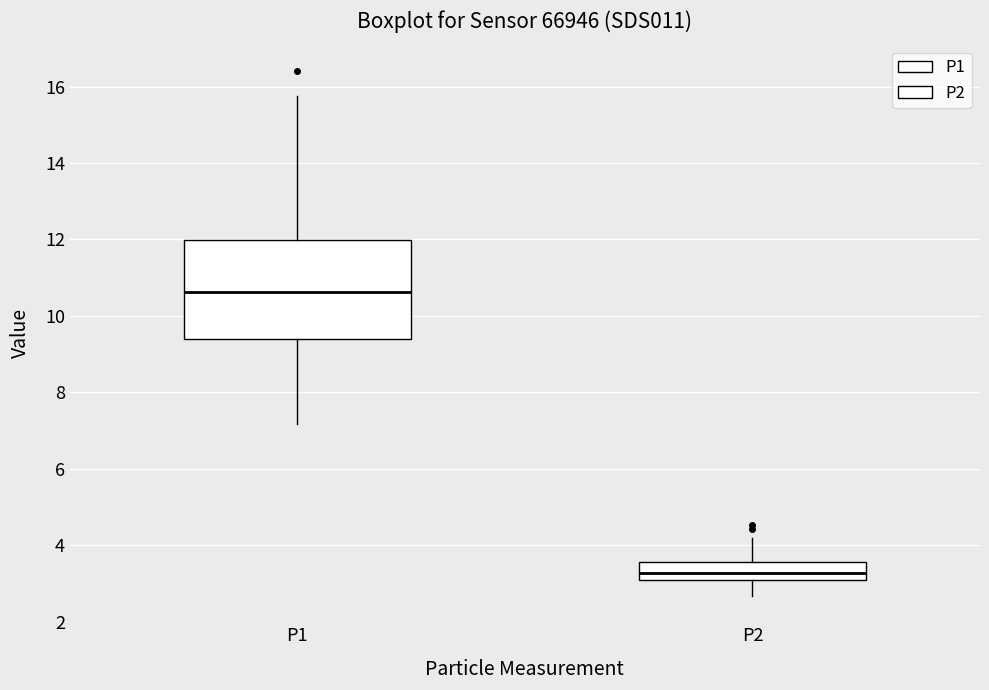

Which box's median line is the highest?

P1